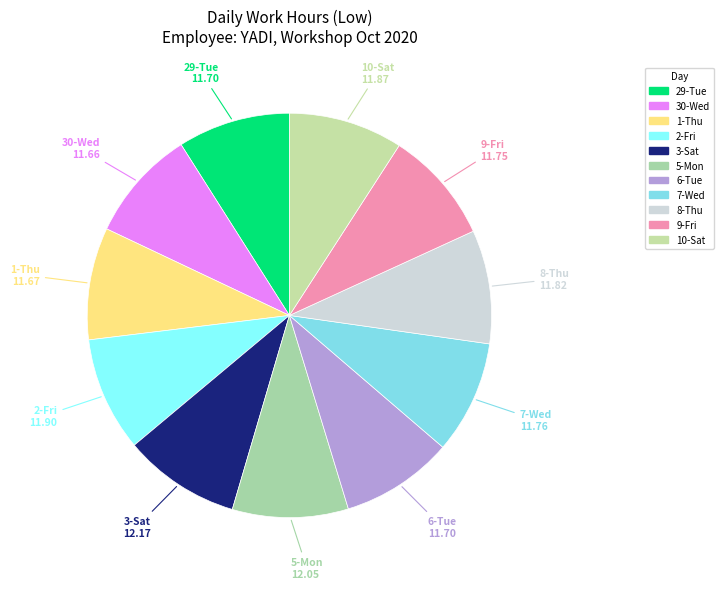

How many slices are in this pie chart?

11